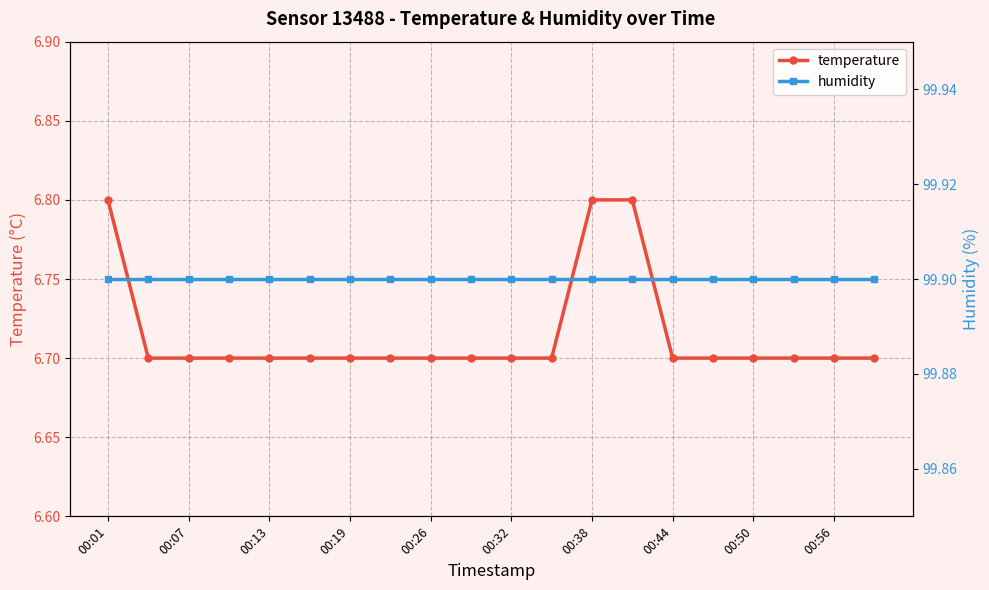

What is the sum of the temperature values at 00:01 and 17?

13.5